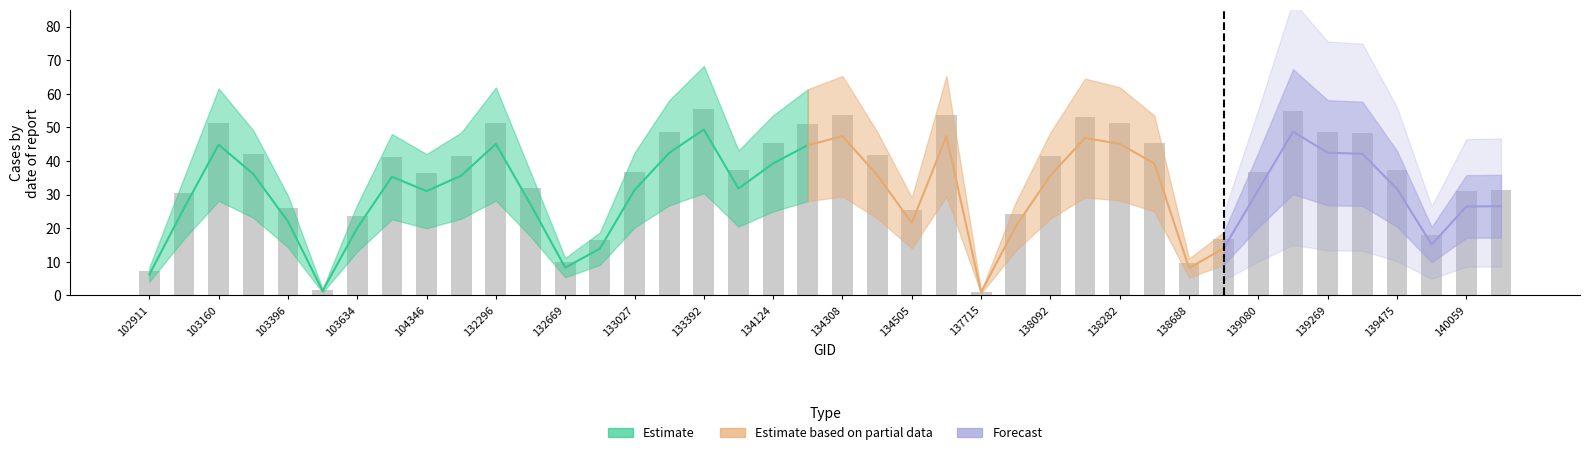

The chart shows a value of 12.7 at 27. True or false?

False